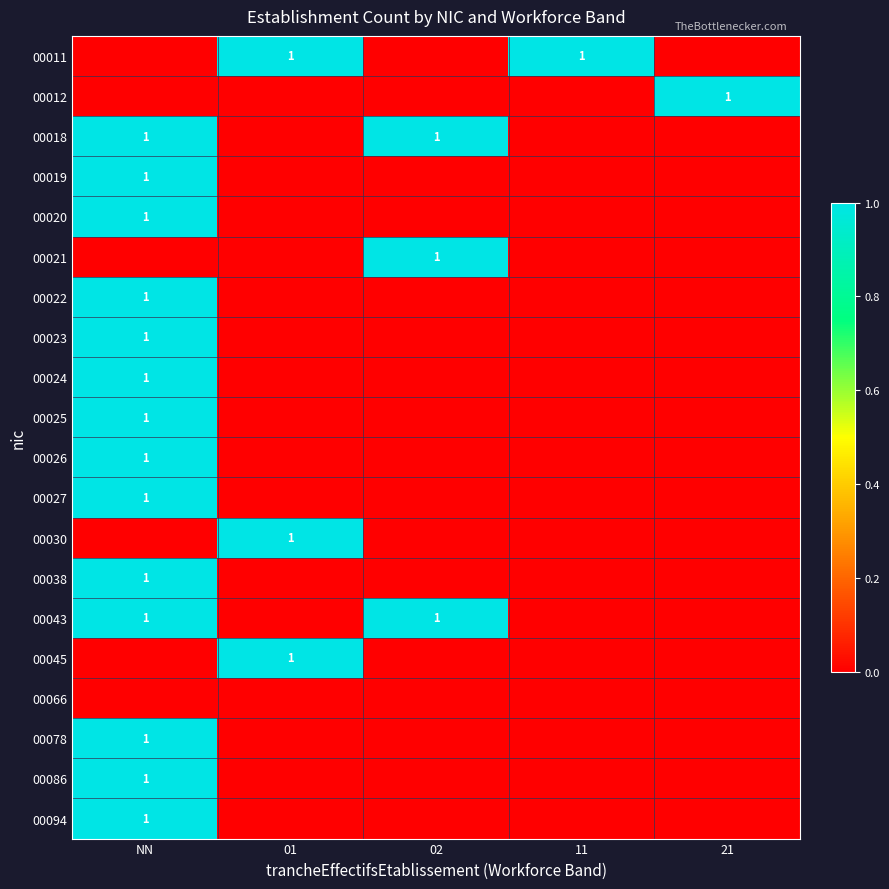

The value of 00018 at 02 is 1. True or false?

True